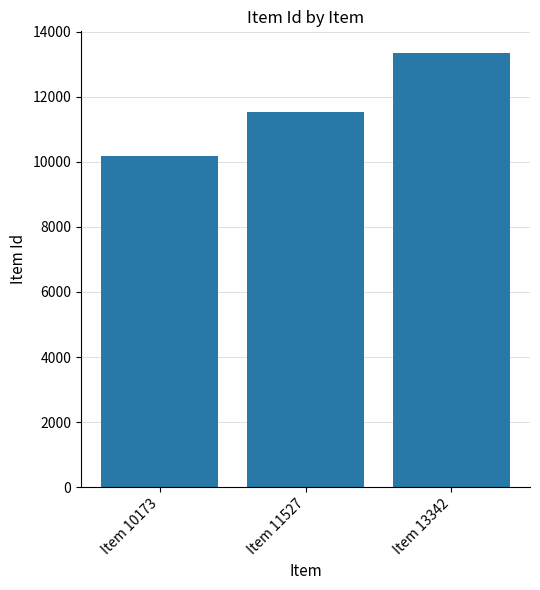

How many values are between 10173 and 13342?

3